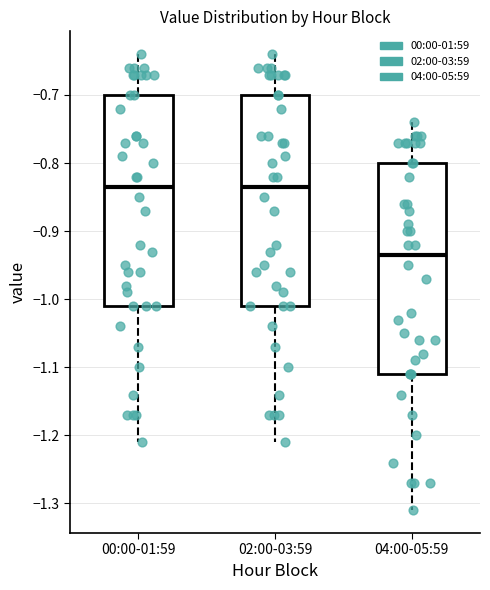

Reading left to right, transcribe this box plot: for each box, give where its median line is, the range the box spans, and where its two whiskers end, as read against the y-axis. The values are not printed on the chart, so give them approximately, as read against the axis.

00:00-01:59: median -0.83, box -1.01 to -0.70, whiskers -1.21 to -0.64
02:00-03:59: median -0.83, box -1.01 to -0.70, whiskers -1.21 to -0.64
04:00-05:59: median -0.93, box -1.11 to -0.80, whiskers -1.31 to -0.74